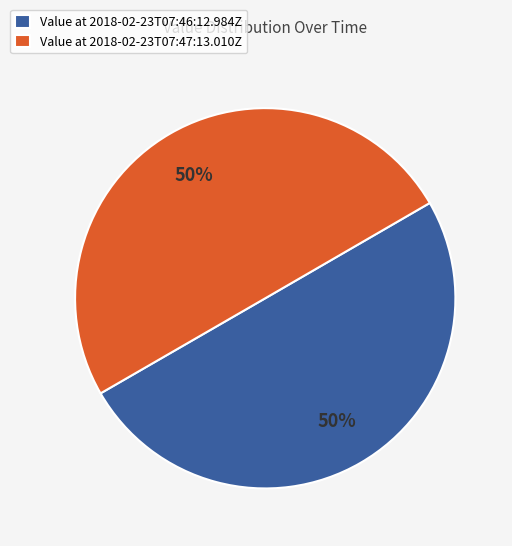

Is the sum of Value at 2018-02-23T07:47:13.010Z and Value at 2018-02-23T07:46:12.984Z greater than half?

Yes